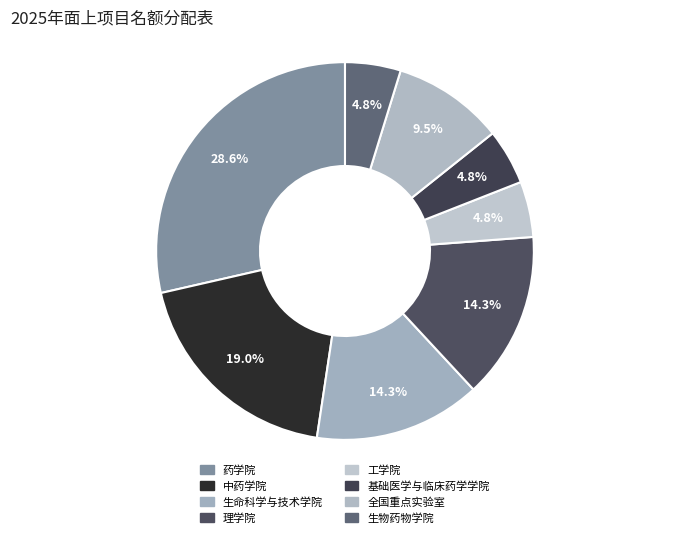

To the nearest percent, what portion does 工学院 represent?

5%